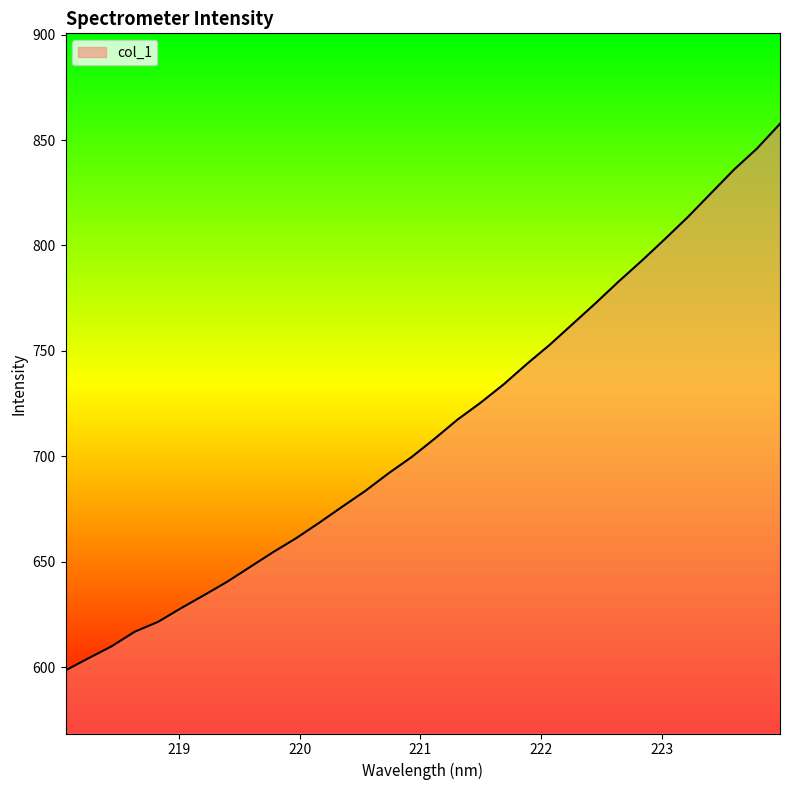

What is the minimum value shown in the chart?

598.6